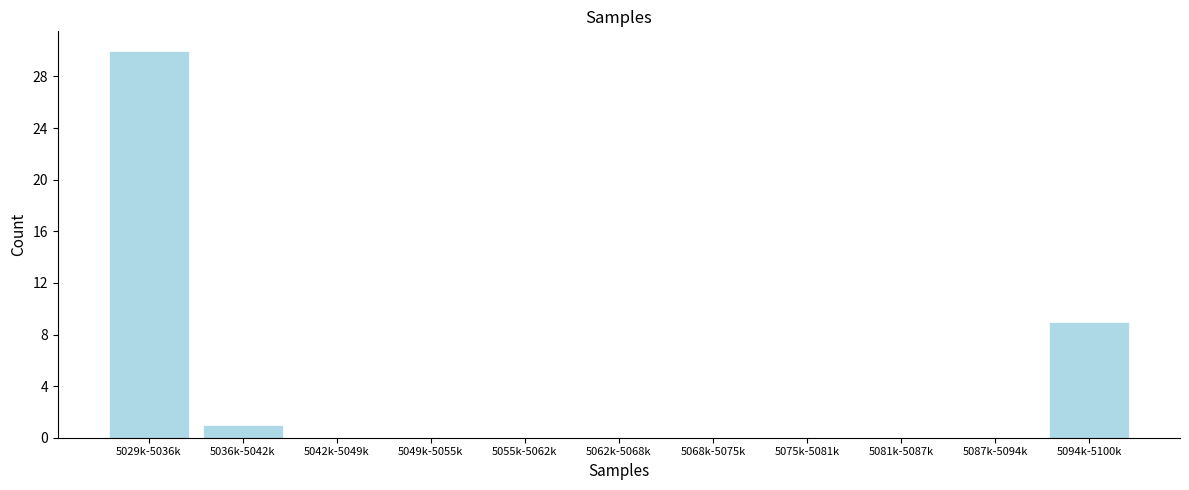

Reading left to right, what are all the values shown in this chart?

5029k-5036k=30	5036k-5042k=1	5042k-5049k=0	5049k-5055k=0	5055k-5062k=0	5062k-5068k=0	5068k-5075k=0	5075k-5081k=0	5081k-5087k=0	5087k-5094k=0	5094k-5100k=9